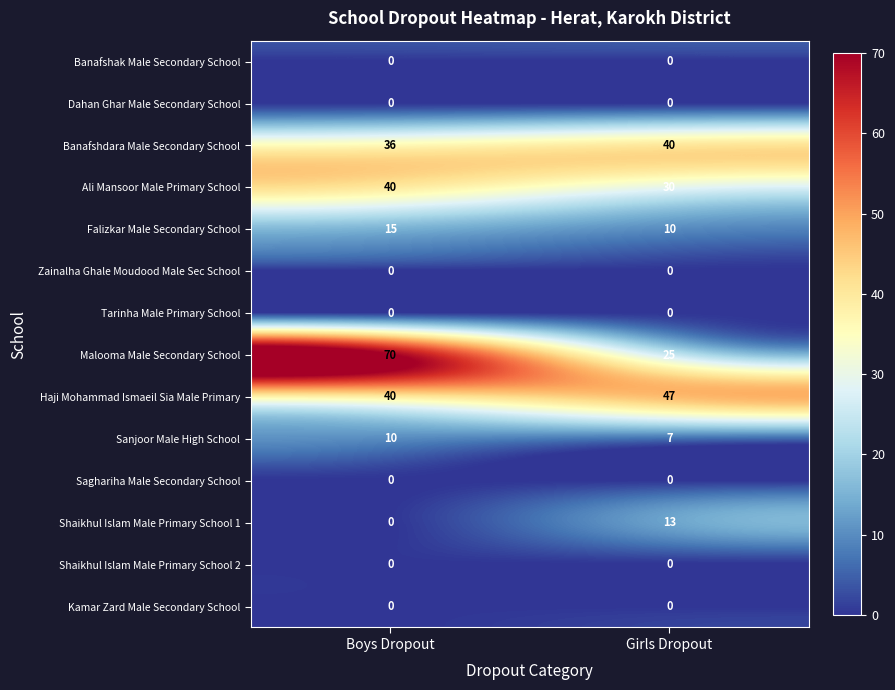

Which series has the largest total across all categories?

Malooma Male Secondary School